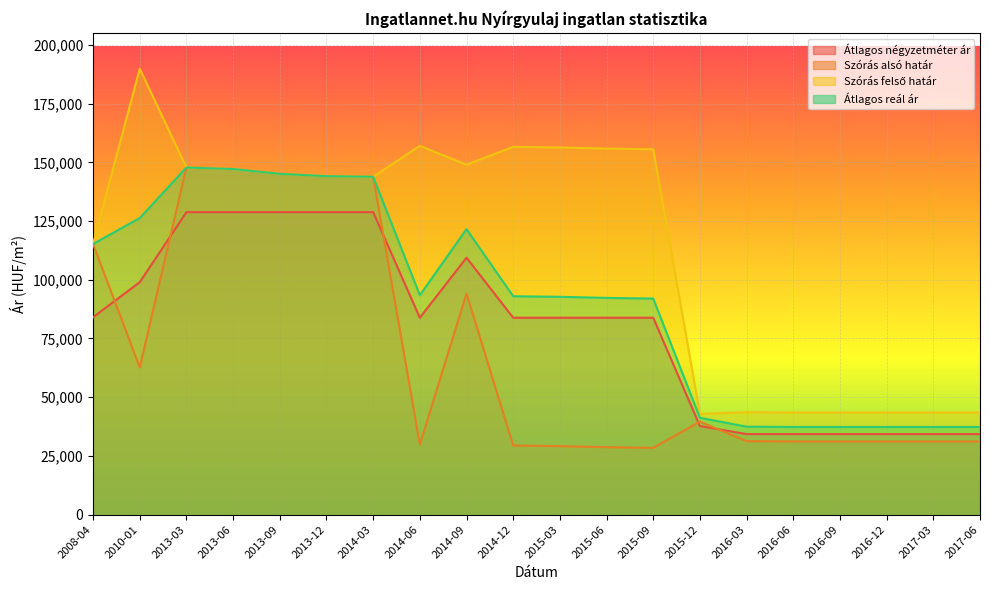

Reading right to left, extract all data points from this chart.

Átlagos négyzetméter ár: 2017-06=34301	2017-03=34301	2016-12=34301	2016-09=34301	2016-06=34301	2016-03=34301	2015-12=37723	2015-09=83837	2015-06=83837	2015-03=83837	2014-12=83837	2014-09=109393	2014-06=83837	2014-03=128787	2013-12=128787	2013-09=128787	2013-06=128787	2013-03=128787	2010-01=98964	2008-04=84053
Szórás alsó határ: 2017-06=31154	2017-03=31154	2016-12=31154	2016-09=31154	2016-06=31154	2016-03=31293	2015-12=39600	2015-09=28418	2015-06=28715	2015-03=29177	2014-12=29432	2014-09=94137	2014-06=29854	2014-03=143837	2013-12=144092	2013-09=145082	2013-06=147142	2013-03=147791	2010-01=62705	2008-04=115221
Szórás felső határ: 2017-06=43486	2017-03=43486	2016-12=43486	2016-09=43486	2016-06=43486	2016-03=43625	2015-12=42892	2015-09=155554	2015-06=155851	2015-03=156313	2014-12=156568	2014-09=148989	2014-06=156990	2014-03=143837	2013-12=144092	2013-09=145082	2013-06=147142	2013-03=147791	2010-01=189841	2008-04=115221
Átlagos reál ár: 2017-06=37320	2017-03=37320	2016-12=37320	2016-09=37320	2016-06=37320	2016-03=37459	2015-12=41246	2015-09=91986	2015-06=92283	2015-03=92745	2014-12=93000	2014-09=121563	2014-06=93422	2014-03=143837	2013-12=144092	2013-09=145082	2013-06=147142	2013-03=147791	2010-01=126273	2008-04=115221